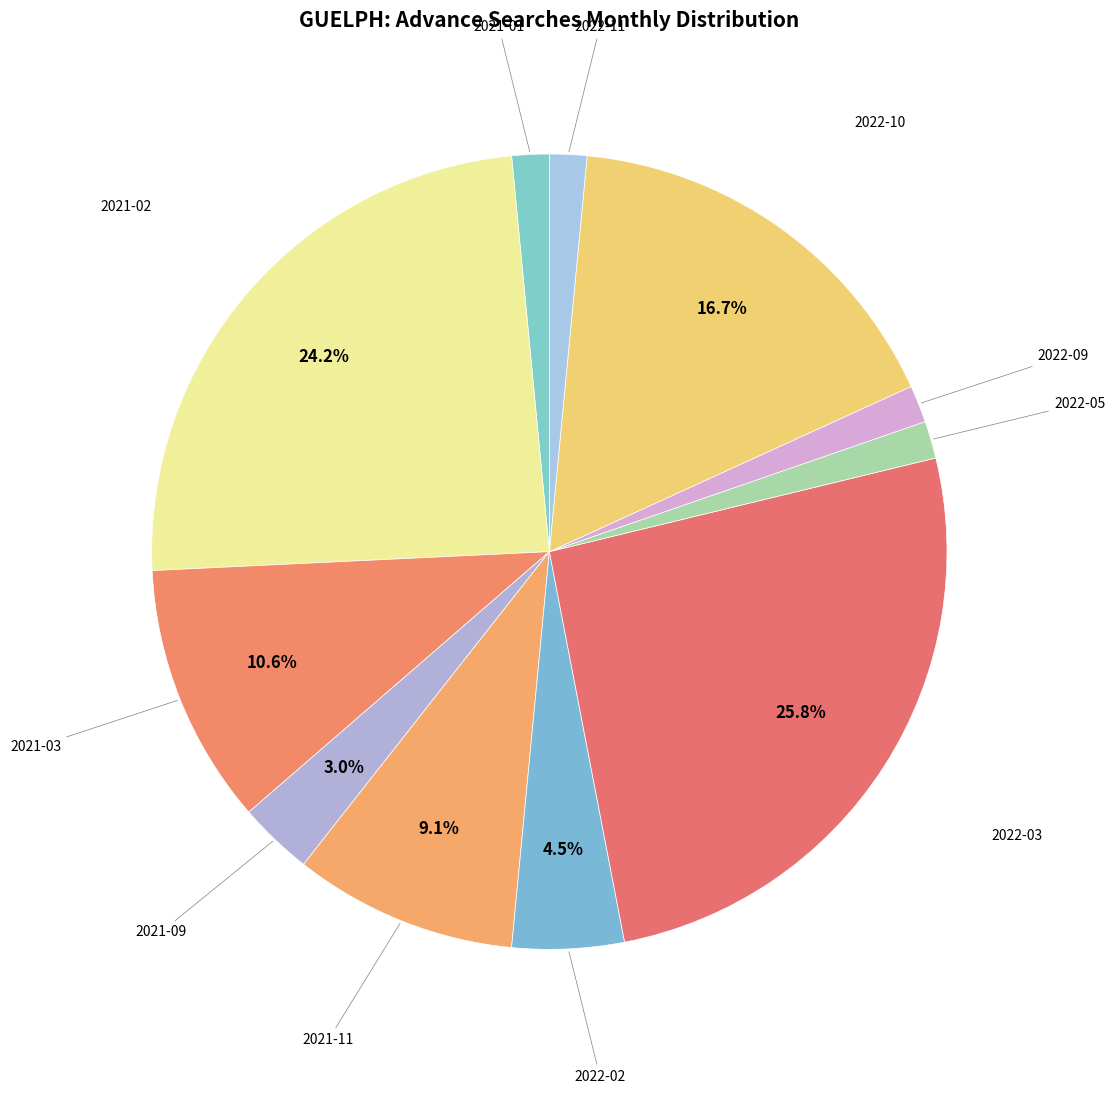

Rank the categories by value from highest to lowest.

2022-03, 2021-02, 2022-10, 2021-03, 2021-11, 2022-02, 2021-09, 2021-01, 2022-05, 2022-09, 2022-11